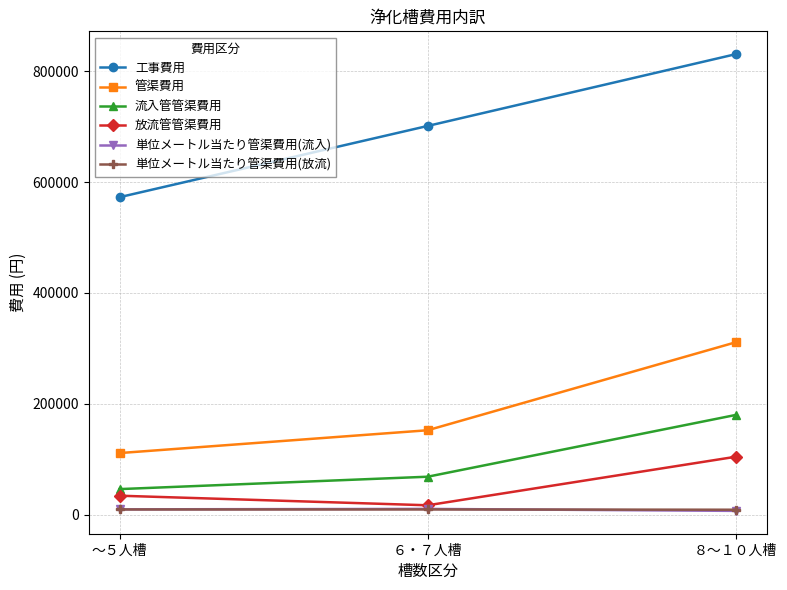

What is the difference between the highest and lowest values at ８～１０人槽?

824233.9